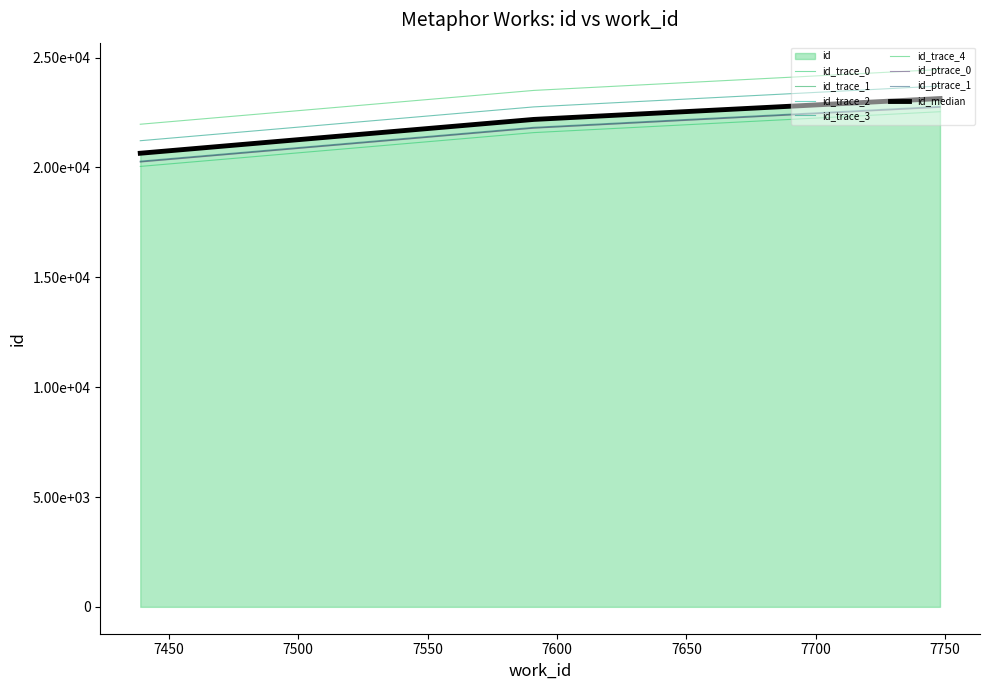

What is the ratio of the value at 7748 to the value at 7439?

1.1